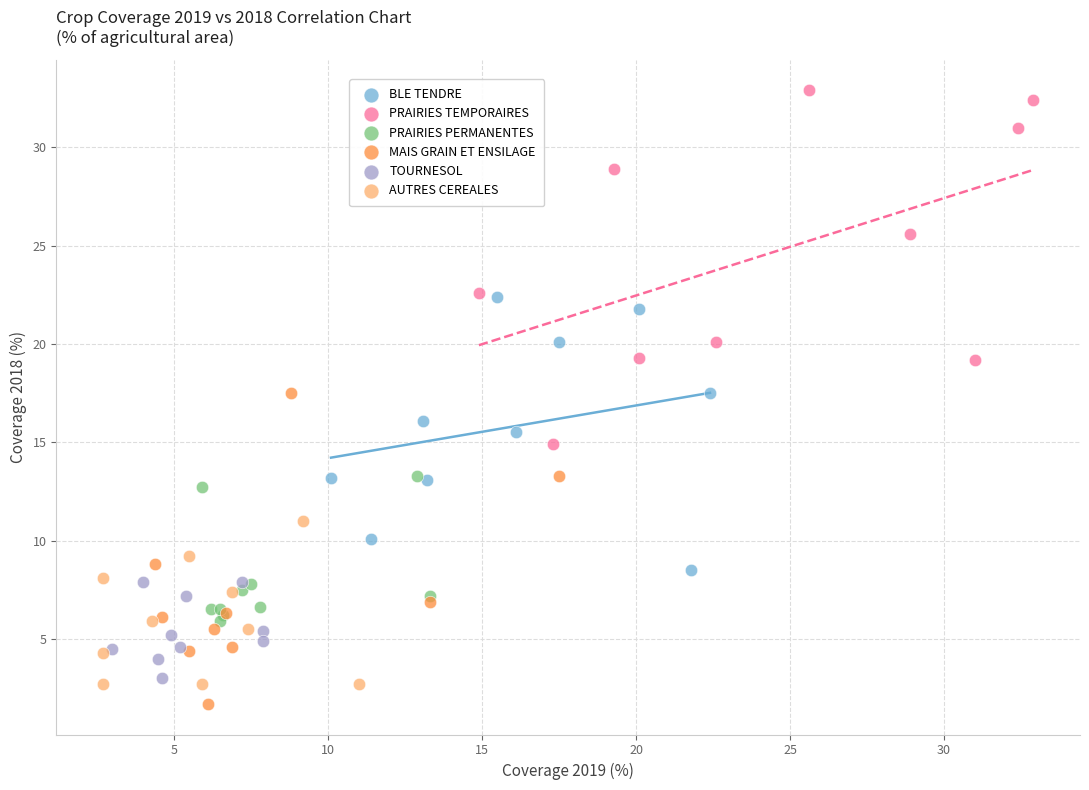

Which series contains the lowest Y value?

MAIS GRAIN ET ENSILAGE